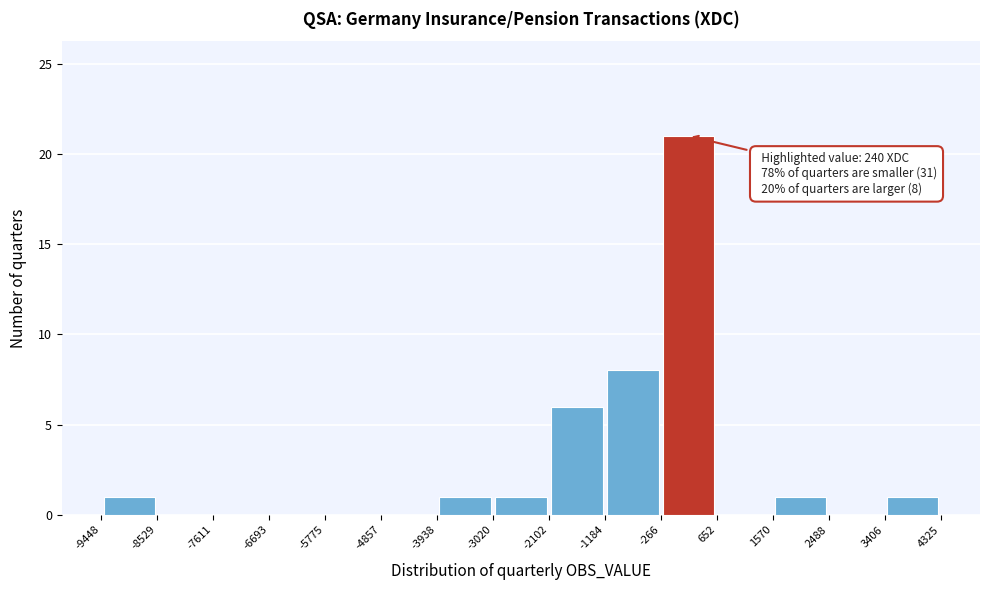

Which range on the x-axis has the tallest bar?

-266 to 652